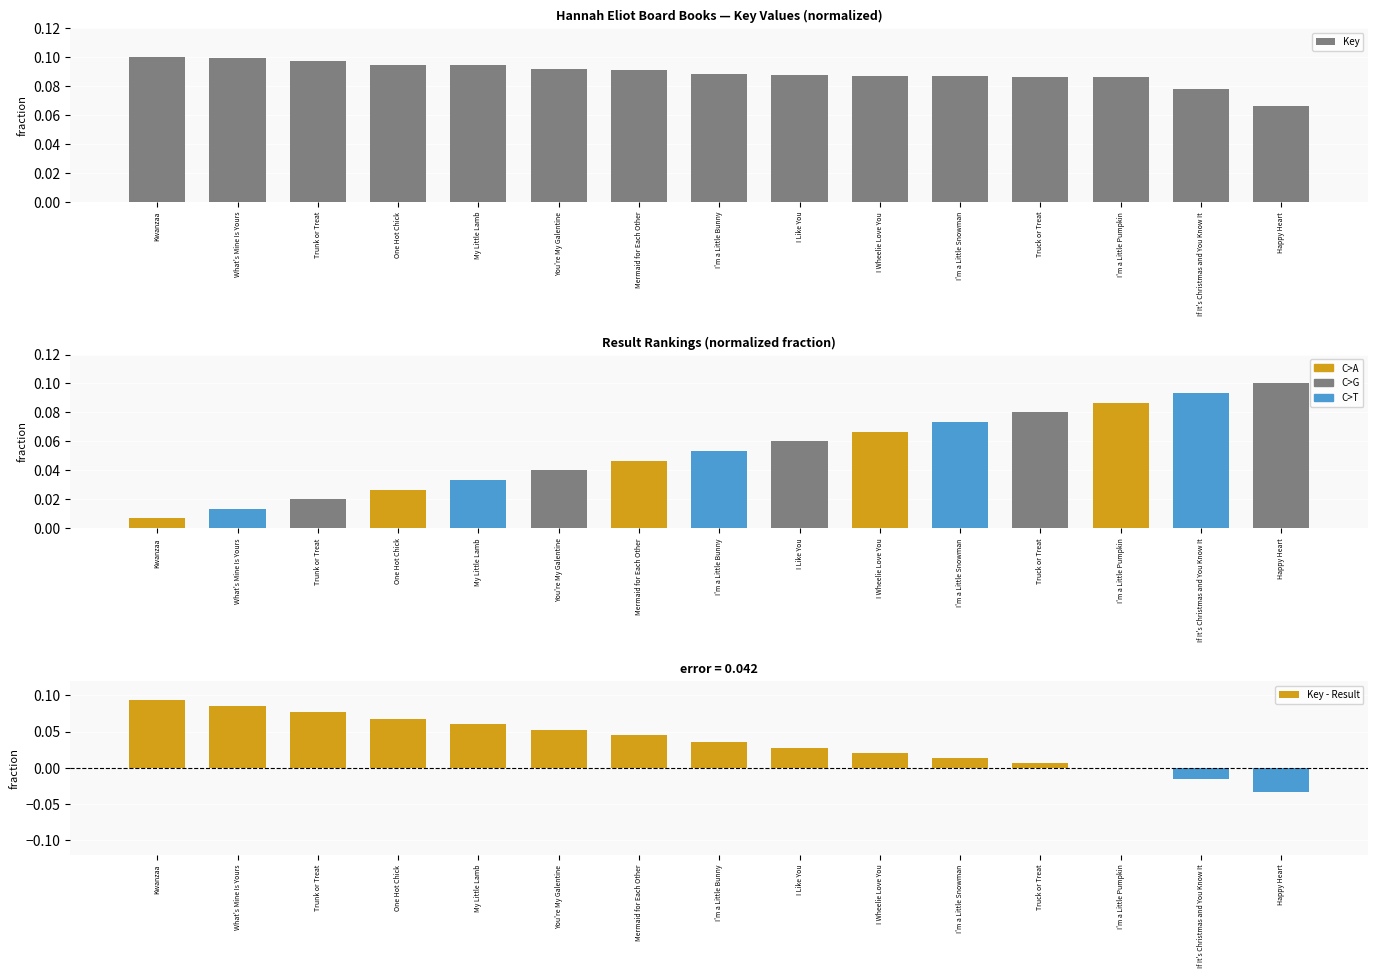

List the series in order of their overall mean, lowest first.

Key - Result, Result, Key